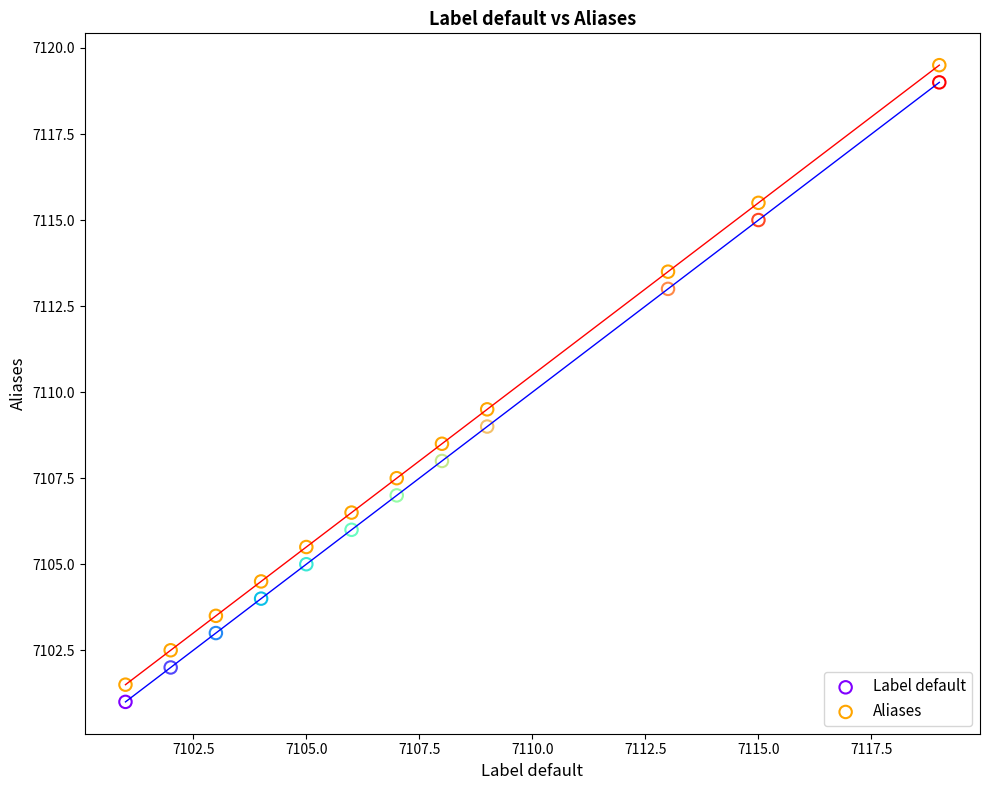

Across all data points, what is the range of Y values (max minus min)?

18.5